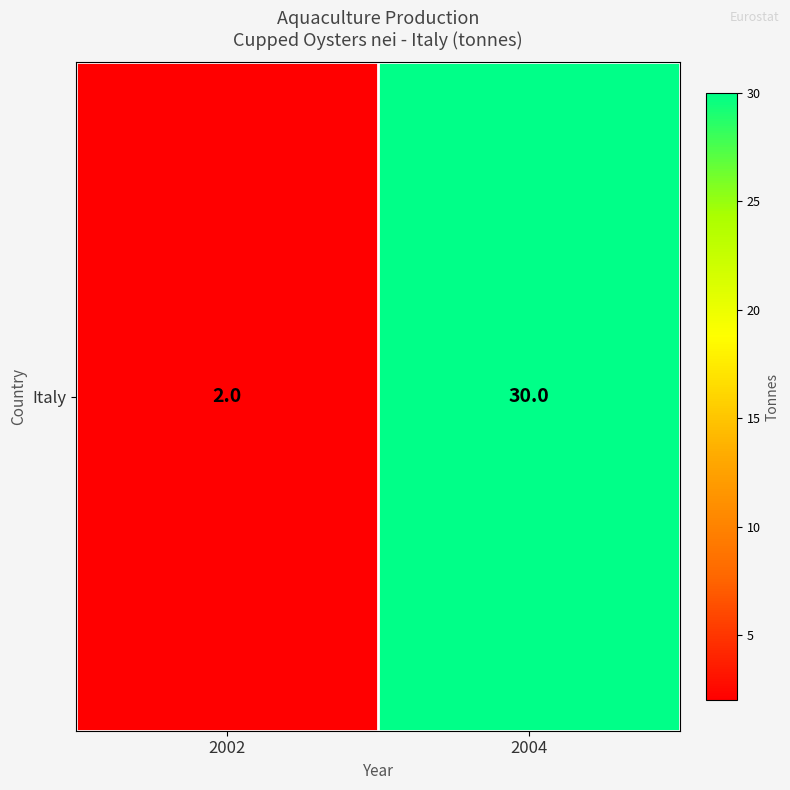

What is the ratio of the value at 2004 to the value at 2002?

15.0